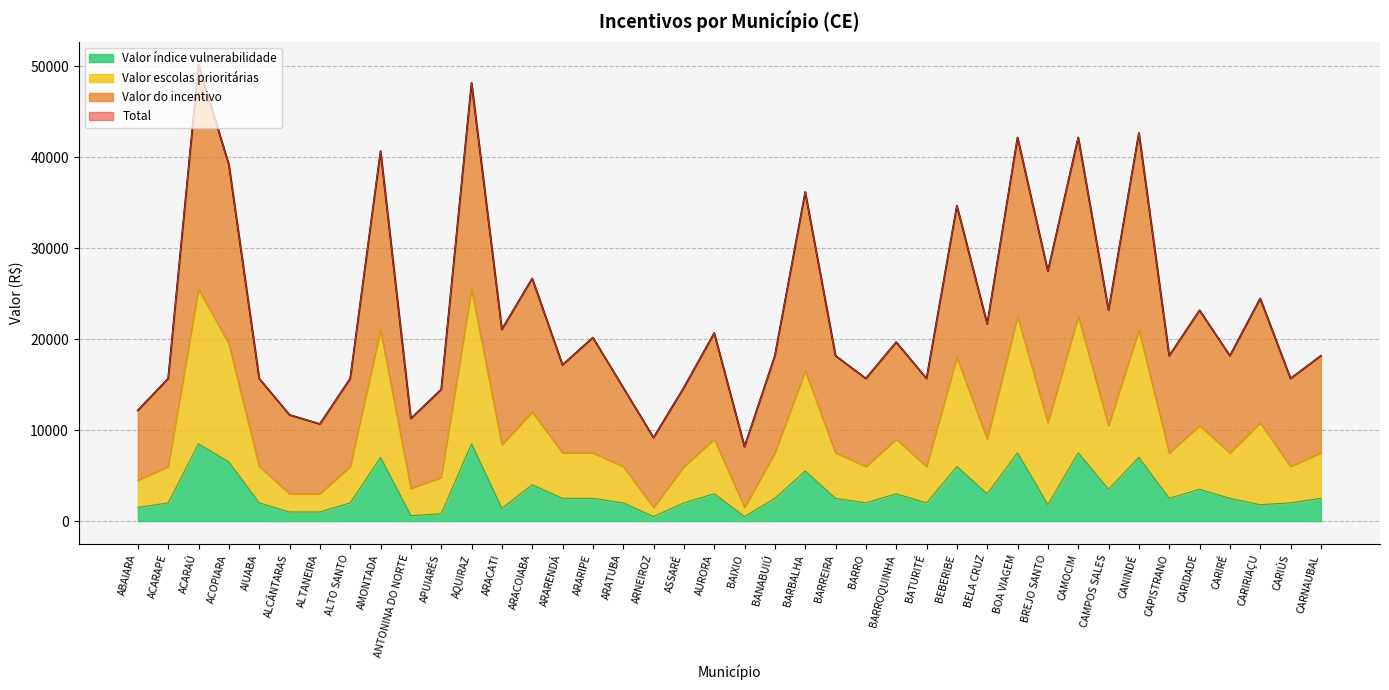

What is the average value of the Valor índice vulnerabilidade series?

3210